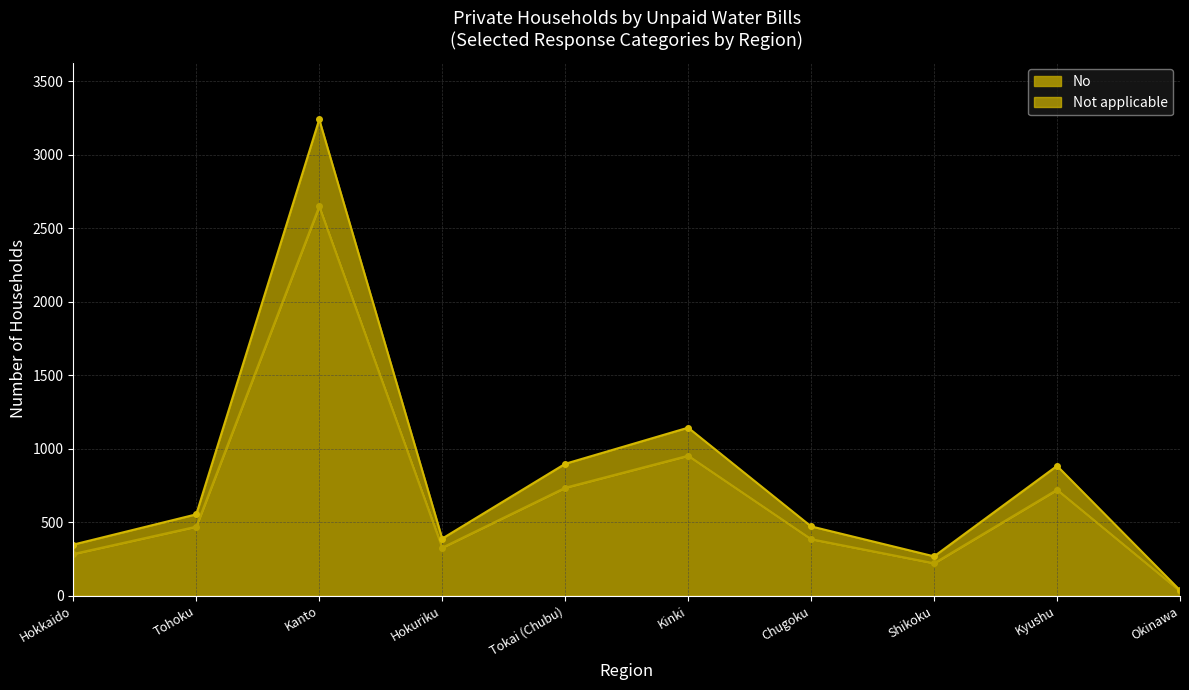

Reading left to right, what are all the values shown in this chart?

No: 283	469	2649	326	734	952	384	220	720	31
Not applicable: 347	553	3241	388	897	1143	471	267	883	36